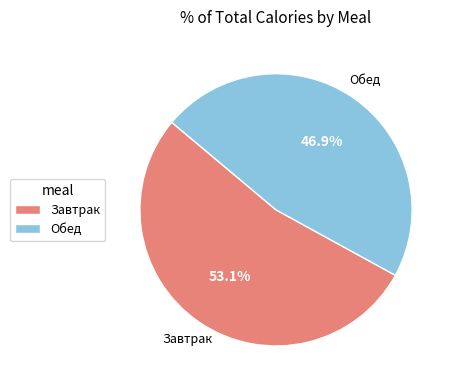

What percentage is the Обед slice, to the nearest percent?

47%